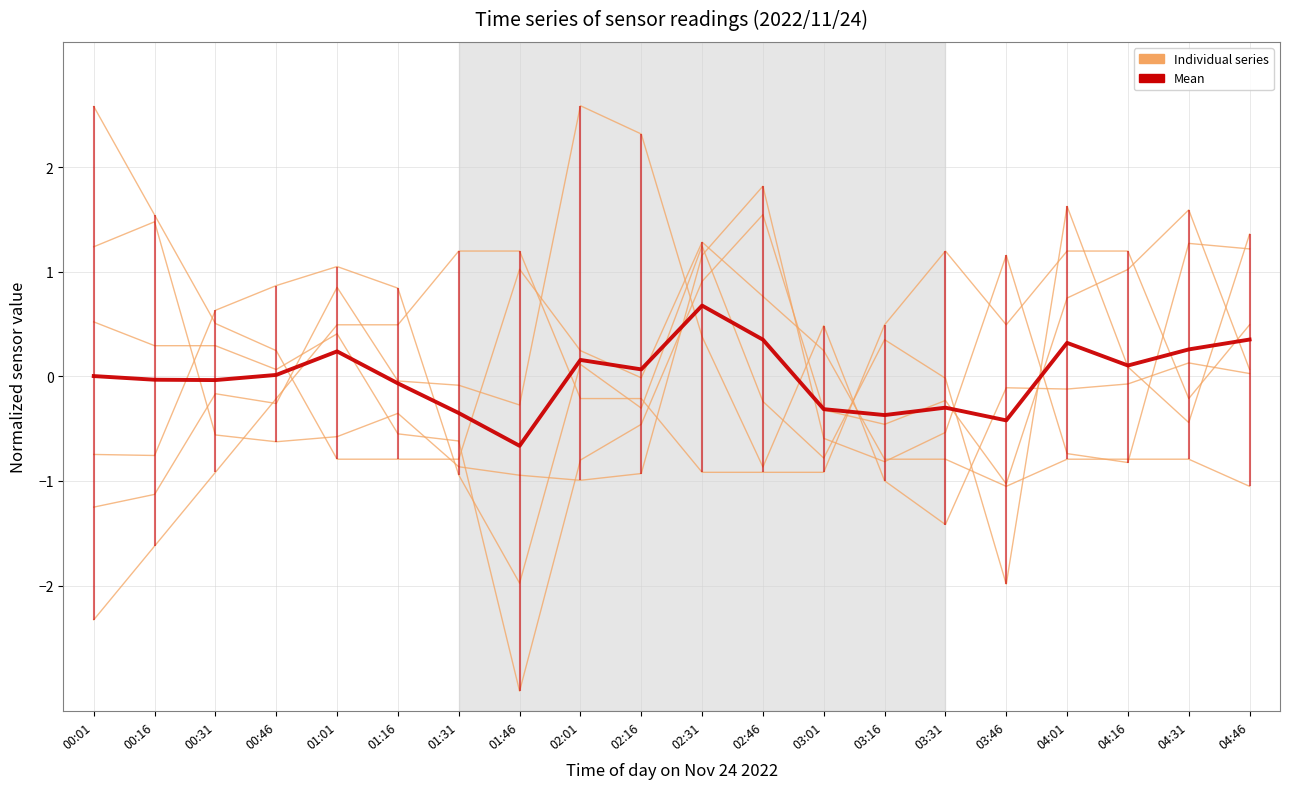

What is the spread (max minus min) of values at 02:31?

2.2